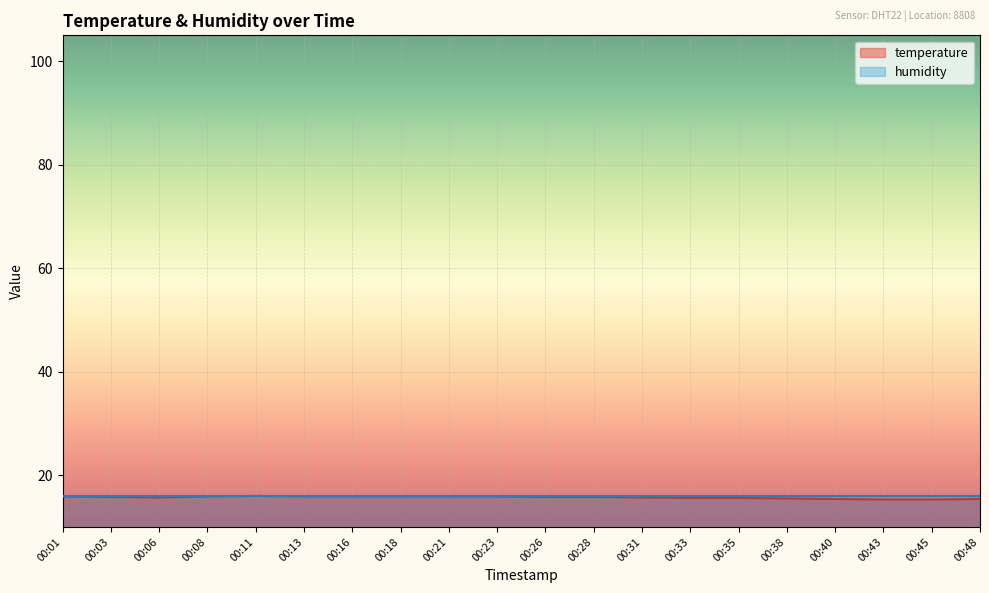

Is it true that the value at 00:45 is 25.8?

False